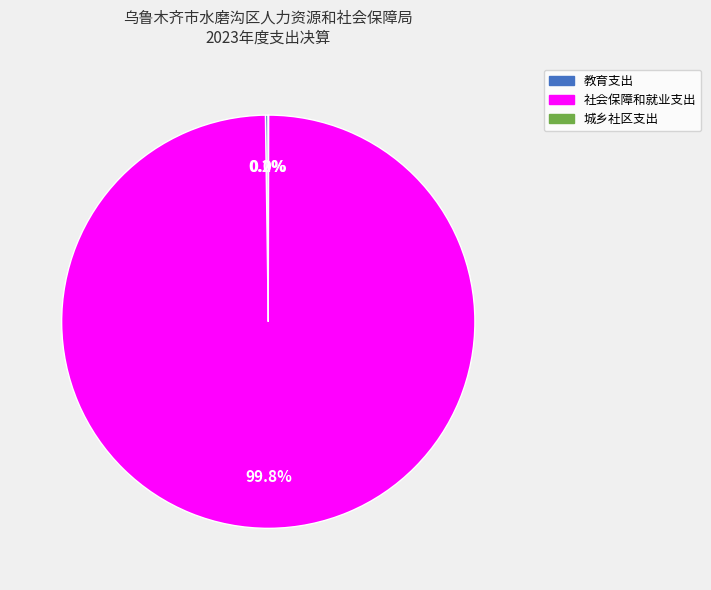

Which category accounts for the majority?

社会保障和就业支出